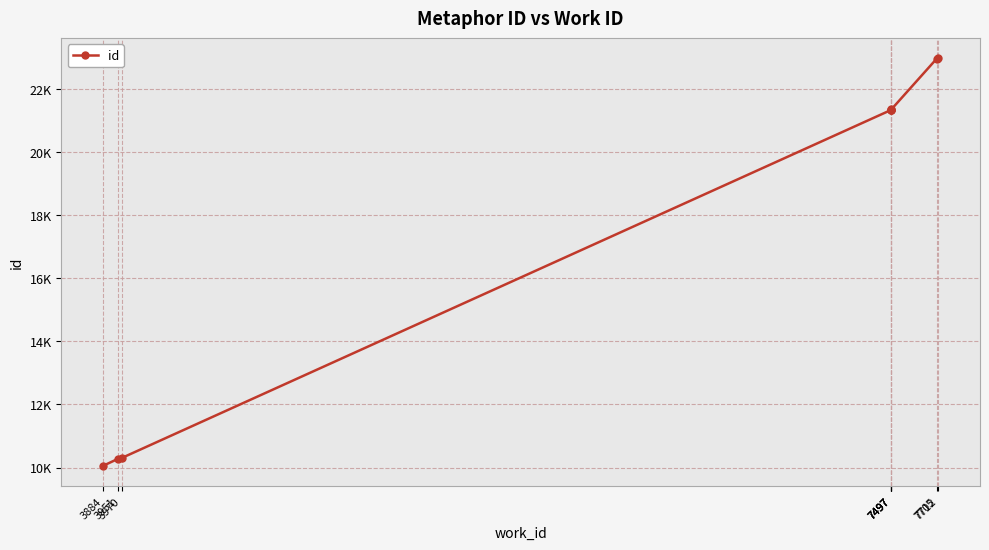

Reading left to right, transcribe all the data shown in this chart.

3884=10057	3951=10274	3970=10307	7497=21337	7497=21339	7497=21345	7497=21350	7705=22959	7712=22967